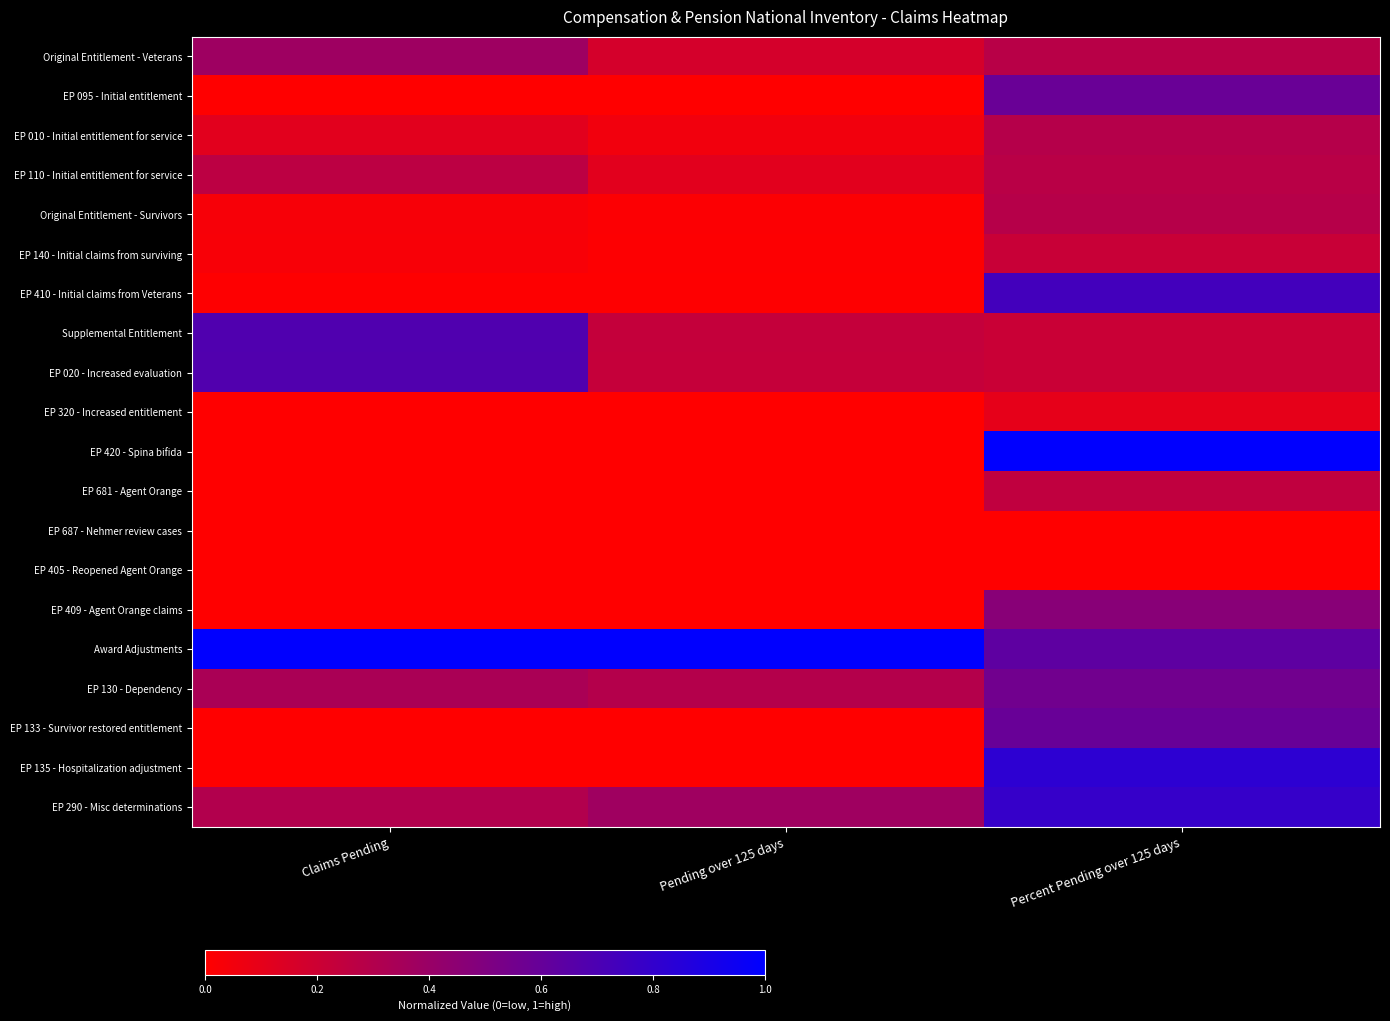

Rank the series at Pending over 125 days from lowest to highest value.

EP 687 - Nehmer review cases, EP 405 - Reopened Agent Orange, EP 681 - Agent Orange, EP 133 - Survivor restored entitlement, EP 320 - Increased entitlement, EP 409 - Agent Orange claims, EP 095 - Initial entitlement, EP 420 - Spina bifida, EP 135 - Hospitalization adjustment, EP 410 - Initial claims from Veterans, EP 140 - Initial claims from surviving, Original Entitlement - Survivors, EP 010 - Initial entitlement for service, EP 110 - Initial entitlement for service, Original Entitlement - Veterans, EP 020 - Increased evaluation, Supplemental Entitlement, EP 130 - Dependency, EP 290 - Misc determinations, Award Adjustments